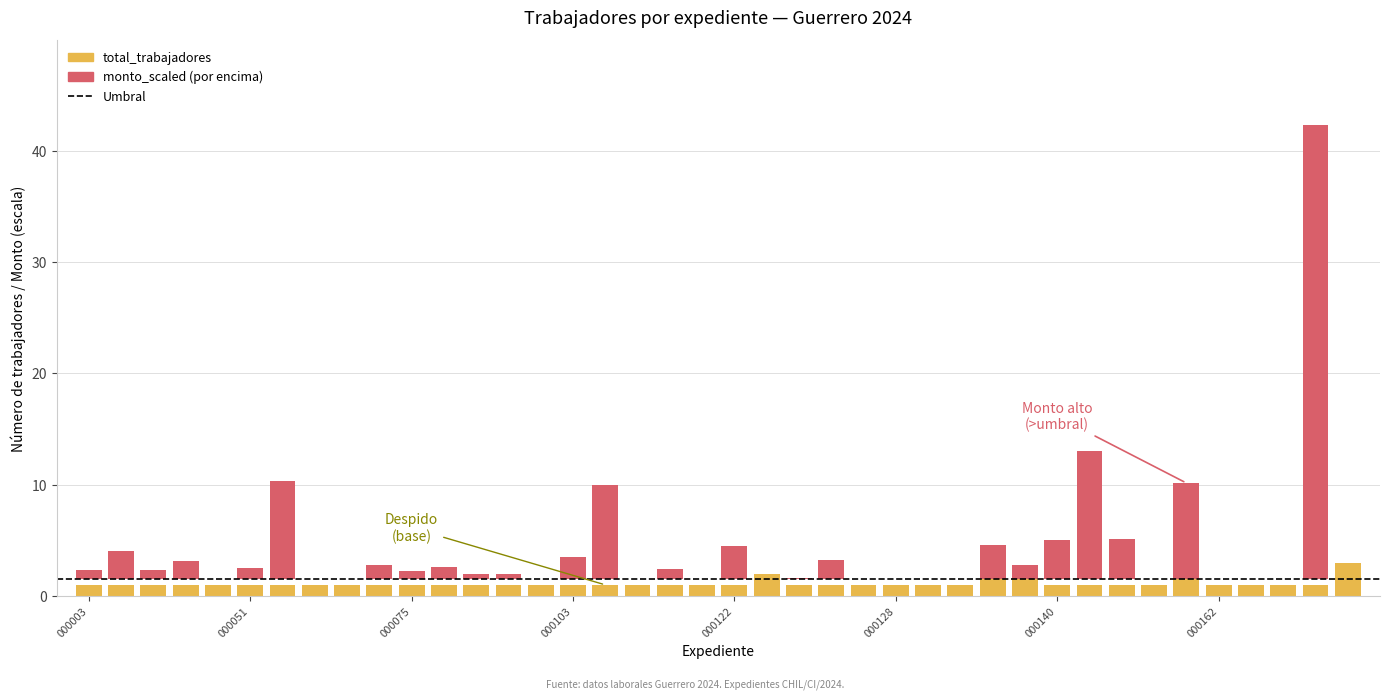

What is the difference between the highest and lowest values at 000098?

2.0